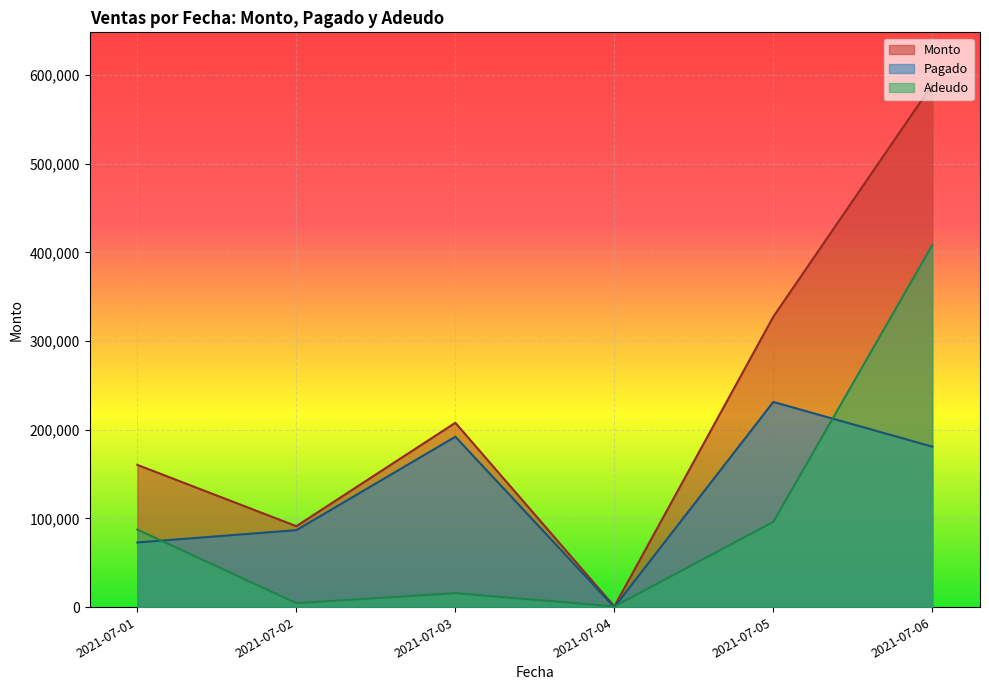

What is the maximum value shown in the chart?

589360.0